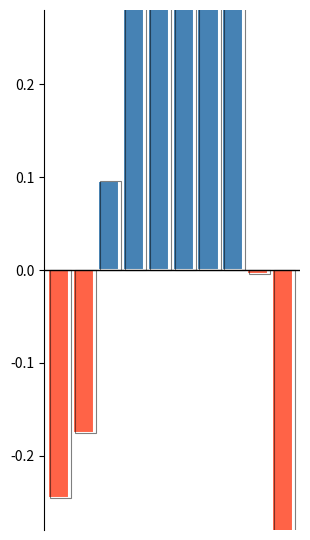

Reading right to left, extract all data points from this chart.

-0.4	-0.0	0.5	0.5	0.7	0.6	0.3	0.1	-0.2	-0.2